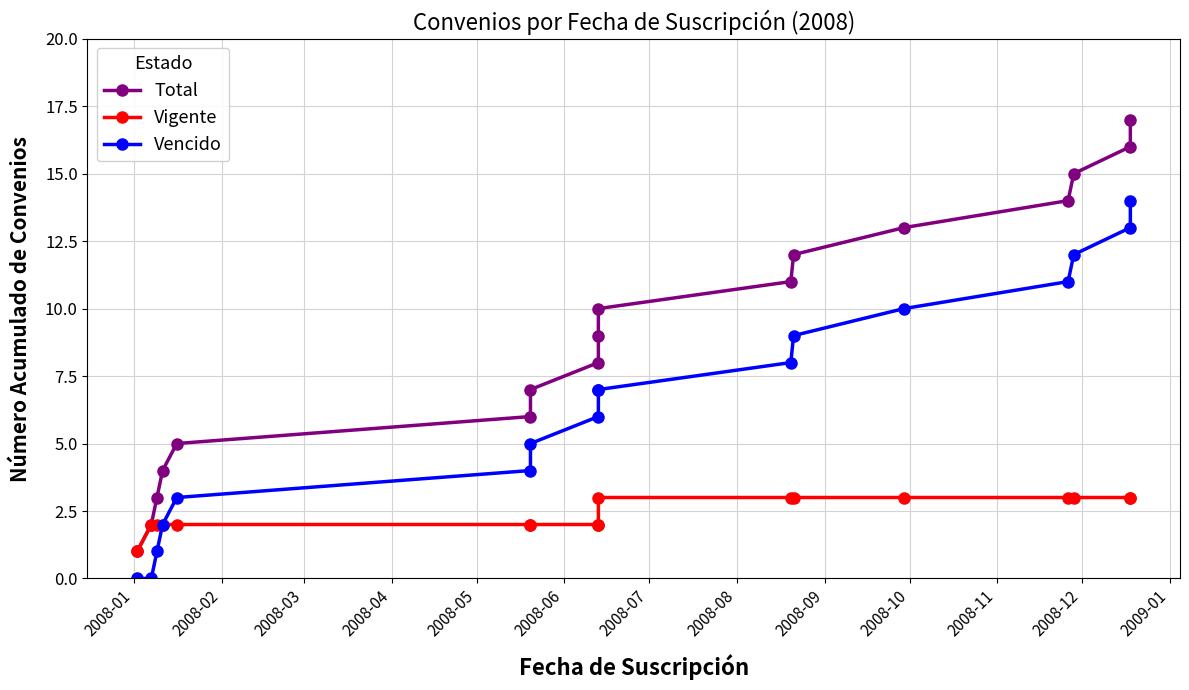

What is the minimum value for Vigente?

1